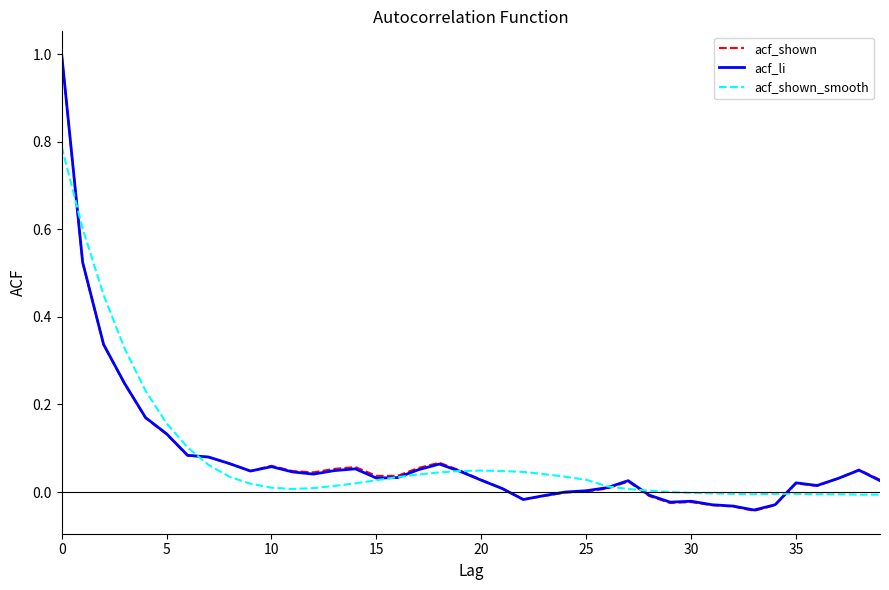

What is the maximum value shown in the chart?

1.0